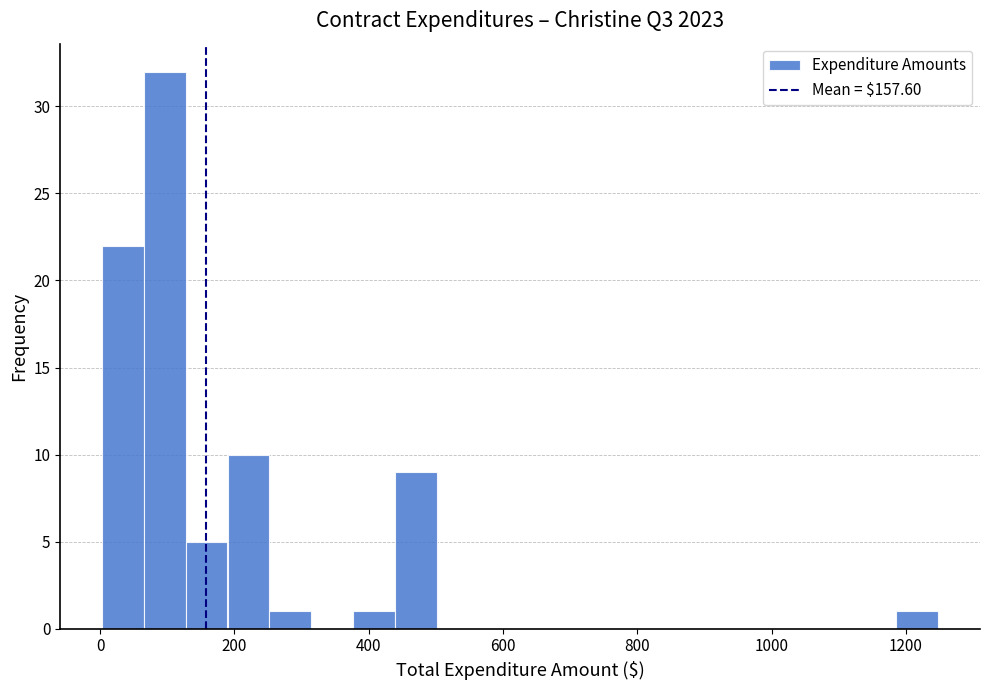

Around what value on the x-axis is the tallest bar? Give the approximate position of its centre, as read against the axis.

100